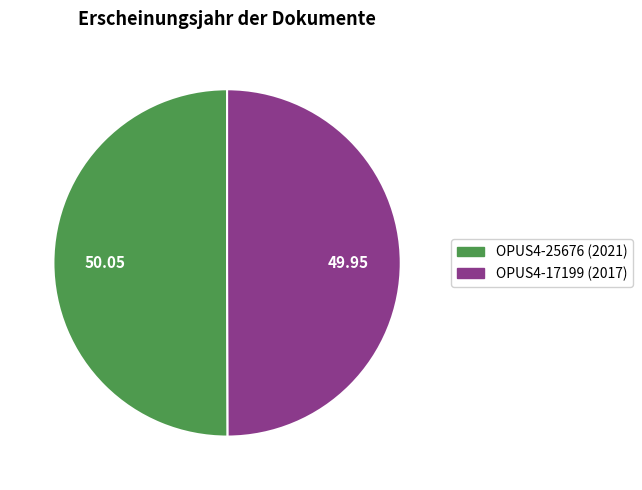

How many segments does this pie chart have?

2